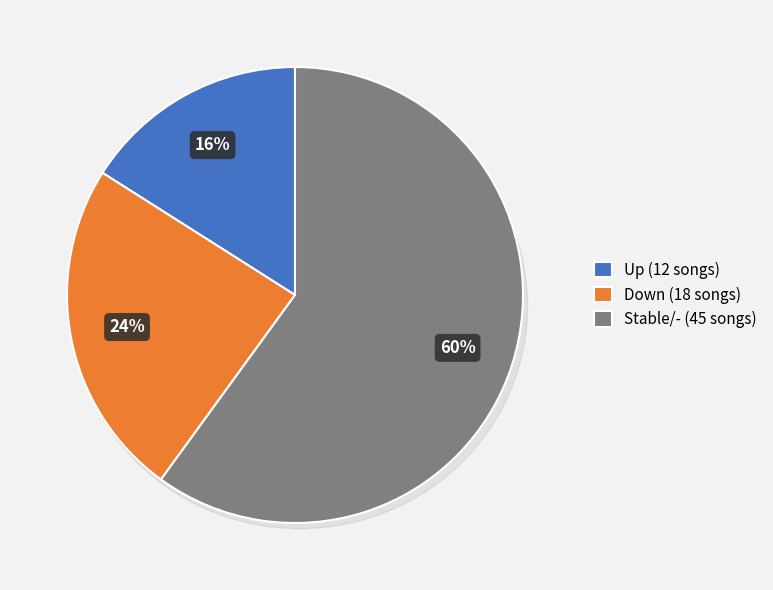

Is it true that down is 24% of the pie?

True